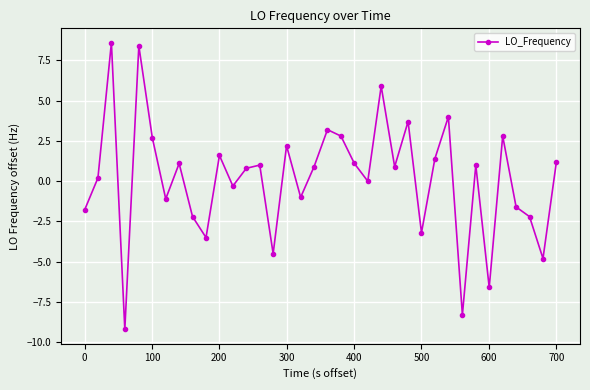

What is the minimum value shown in the chart?

-9.2